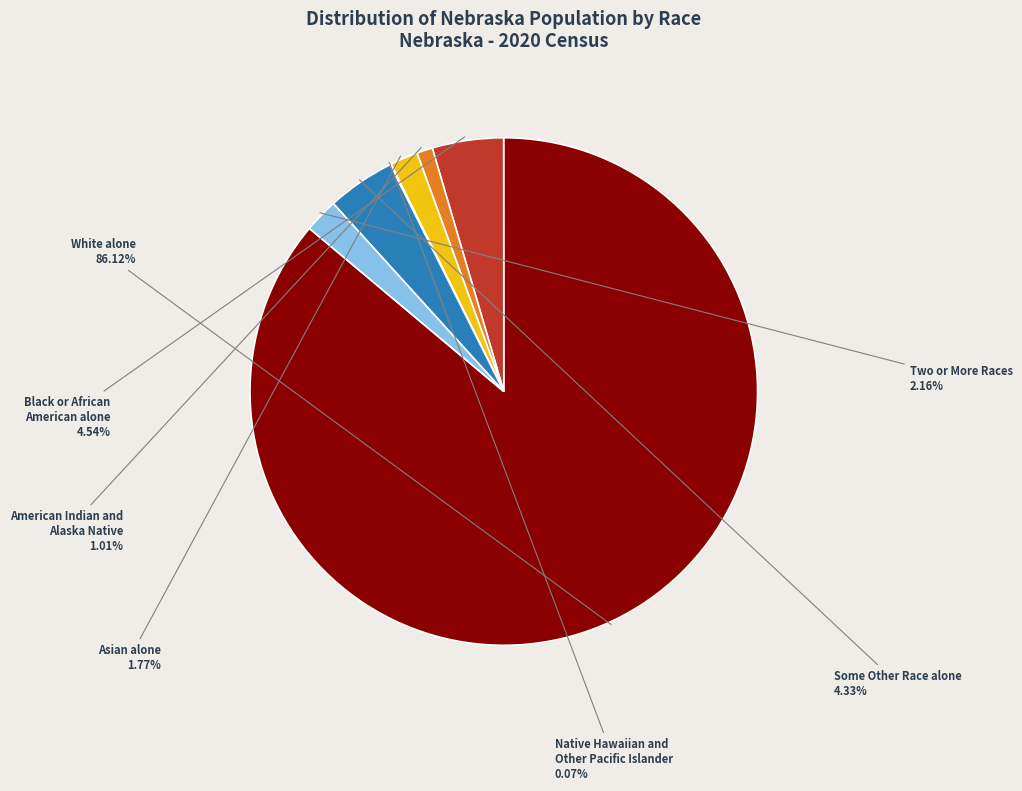

What percentage do White alone and Asian alone together represent?

87.9%